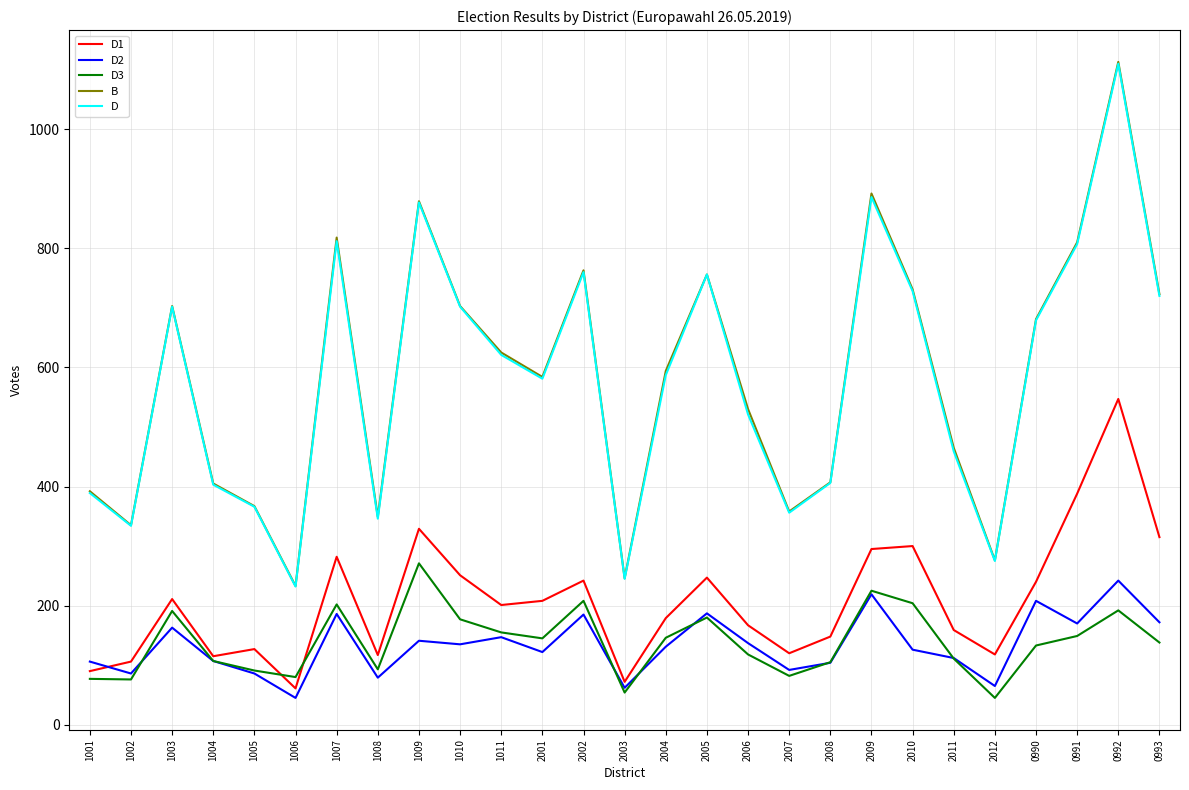

Which series has the largest range (max minus min)?

B